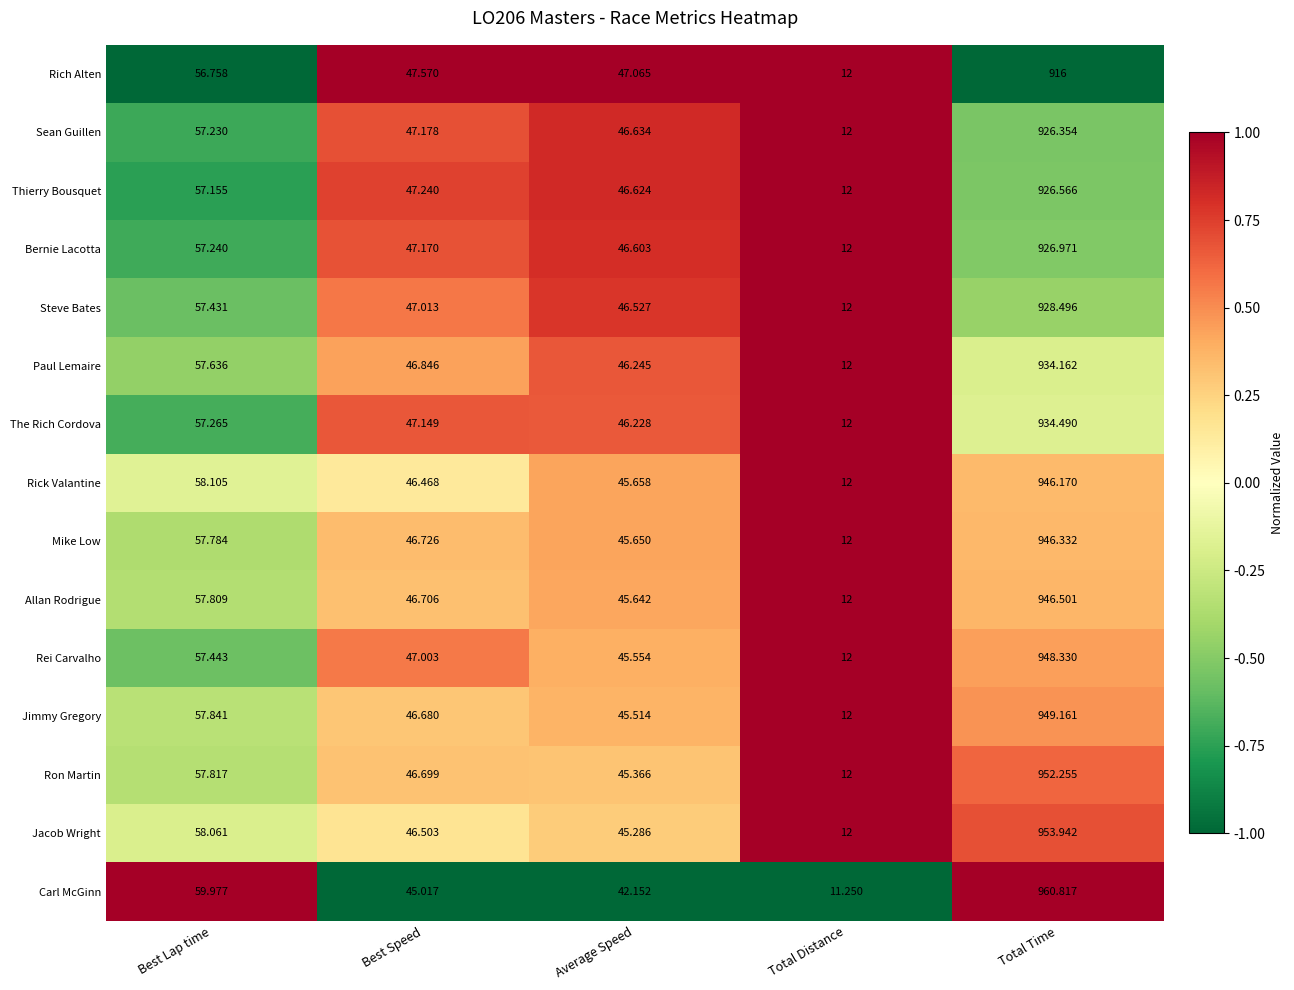

How many series are shown in this chart?

15